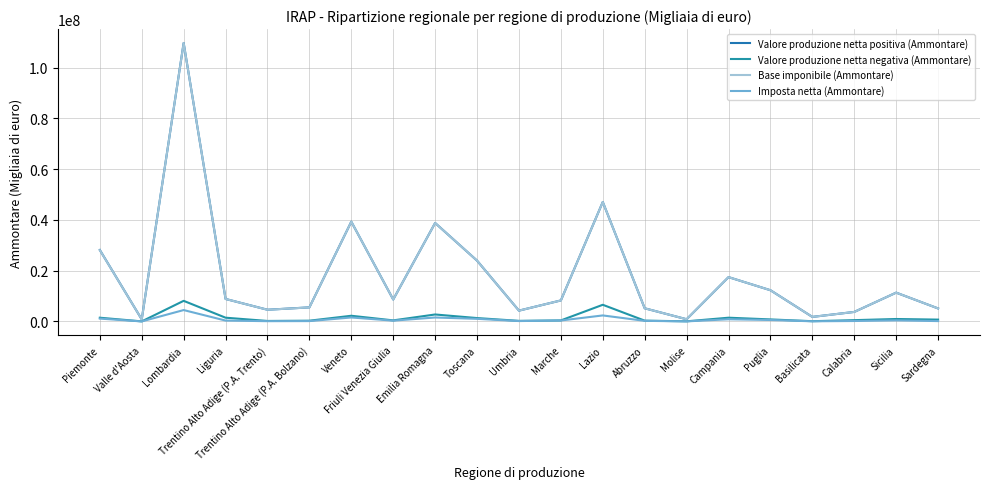

Is the value of Valore produzione netta negativa (Ammontare) at Umbria greater than the value of Valore produzione netta positiva (Ammontare) at Emilia Romagna?

No